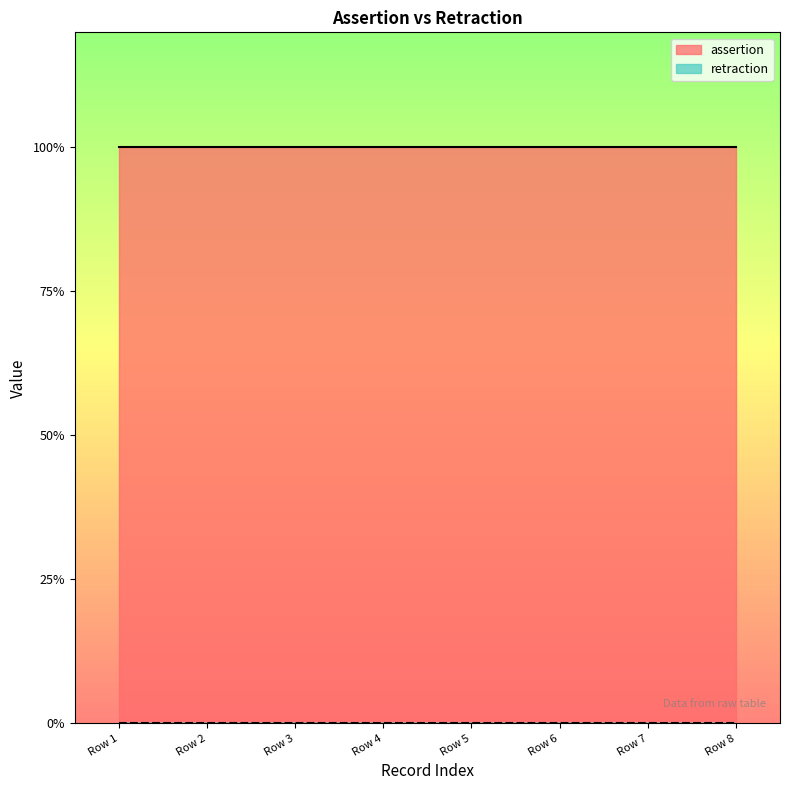

What is the minimum value for assertion?

1